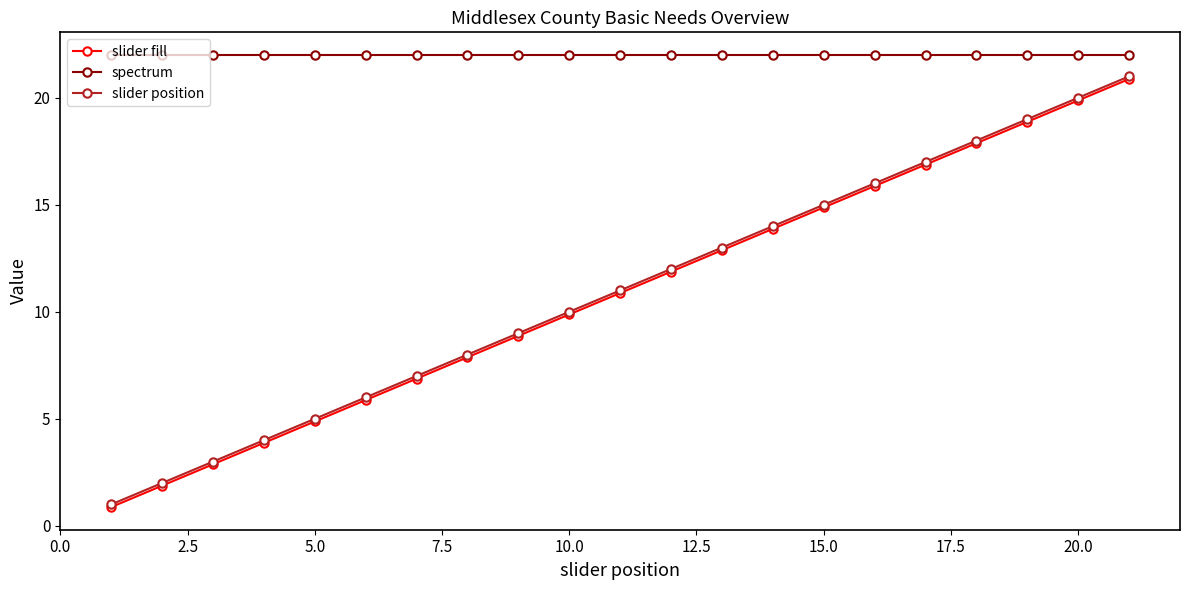

Reading left to right, transcribe all the data shown in this chart.

slider fill: 0.9	1.9	2.9	3.9	4.9	5.9	6.9	7.9	8.9	9.9	10.9	11.9	12.9	13.9	14.9	15.9	16.9	17.9	18.9	19.9	20.9
spectrum: 22.0	22.0	22.0	22.0	22.0	22.0	22.0	22.0	22.0	22.0	22.0	22.0	22.0	22.0	22.0	22.0	22.0	22.0	22.0	22.0	22.0
slider position: 1.0	2.0	3.0	4.0	5.0	6.0	7.0	8.0	9.0	10.0	11.0	12.0	13.0	14.0	15.0	16.0	17.0	18.0	19.0	20.0	21.0